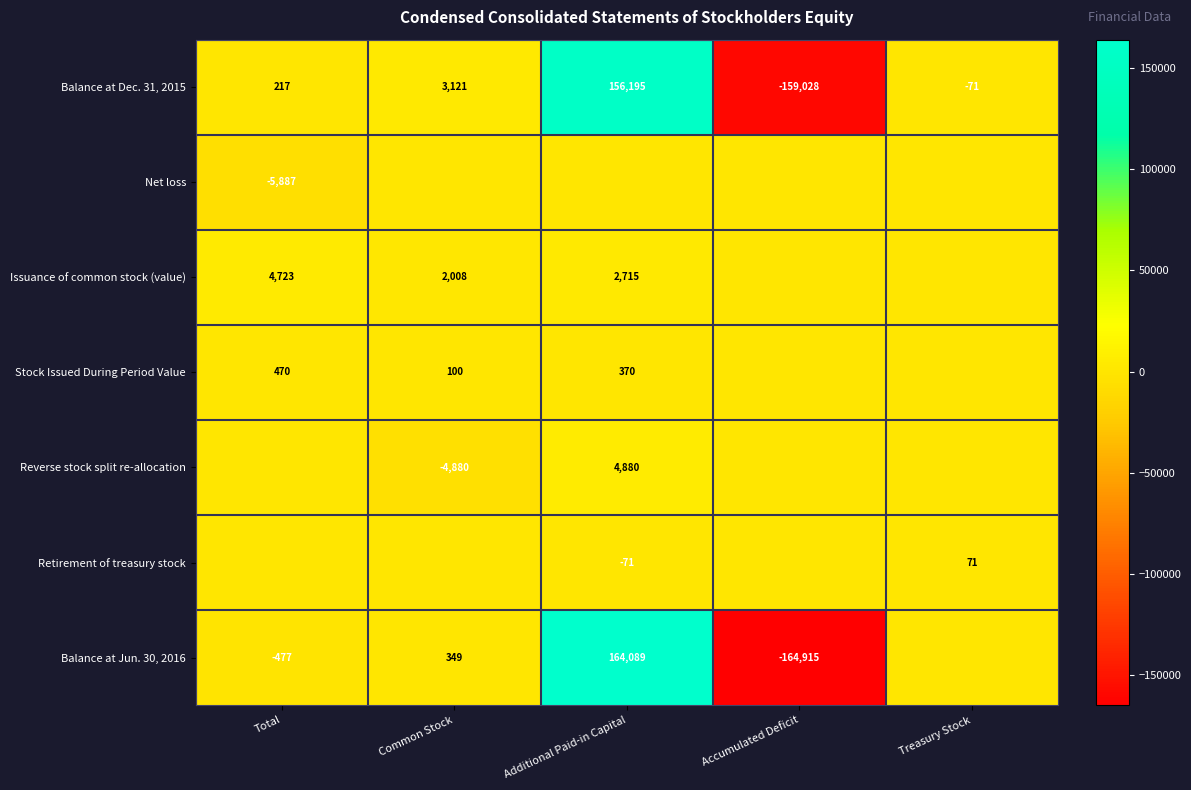

Is it true that Issuance of common stock (value) equals 524 at Common Stock?

False